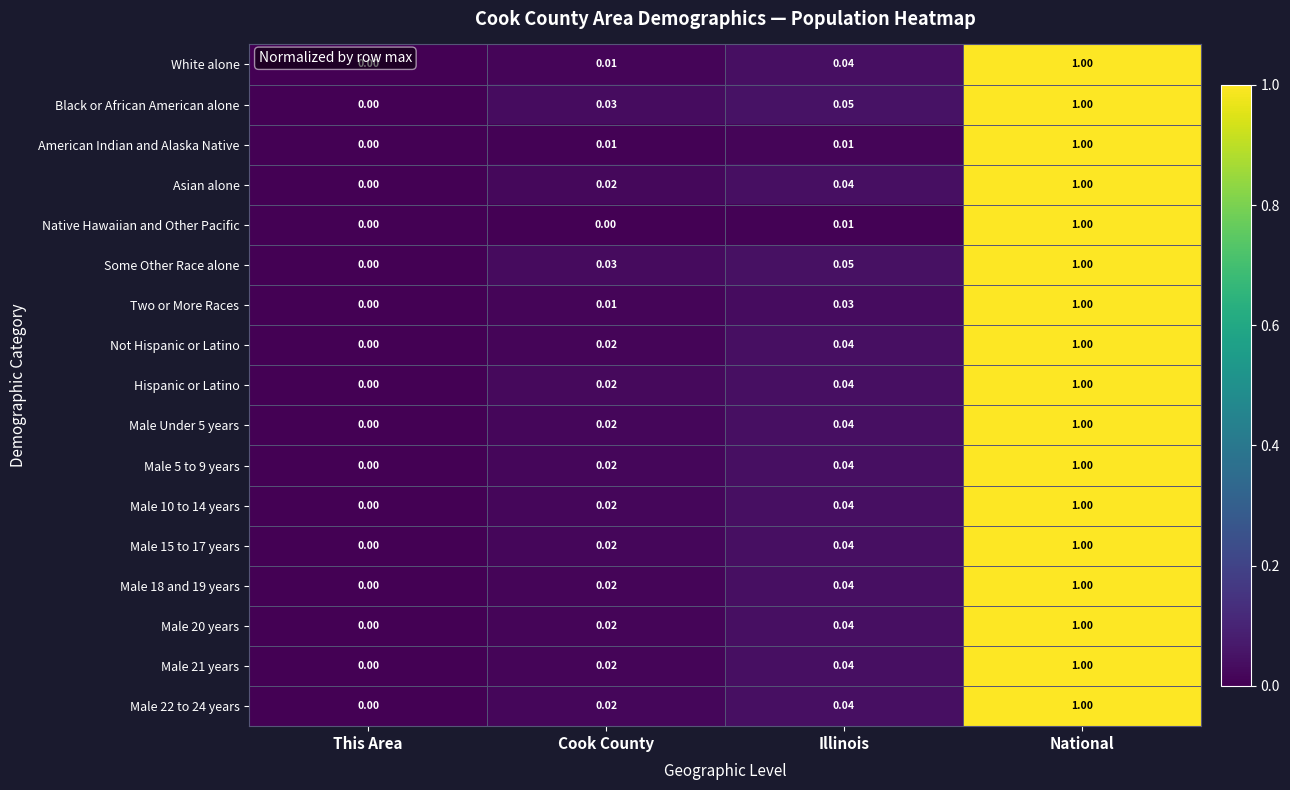

List the labels in order of Male 21 years value, largest first.

National, Illinois, Cook County, This Area